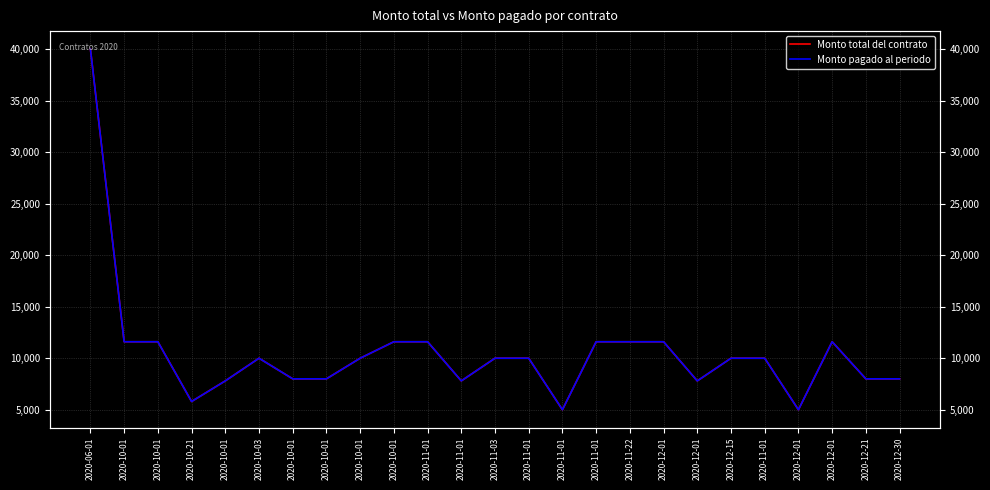

Where is the first local maximum for Monto total del contrato?

2020-10-03